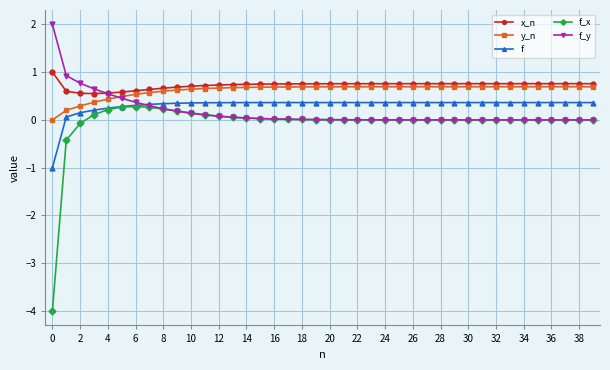

At how many categories does at least one series exceed -3?

40